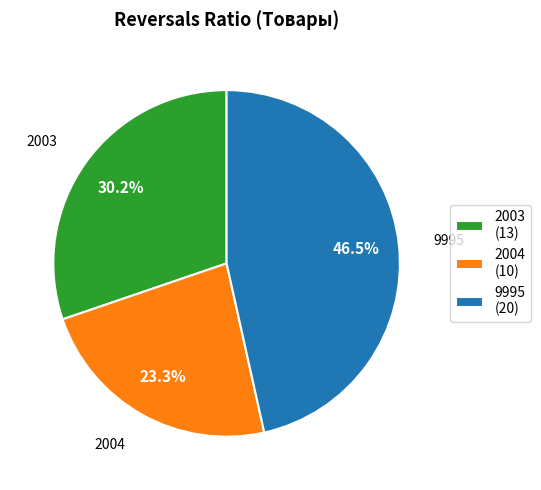

Is the sum of 9995 and 2003 greater than half?

Yes